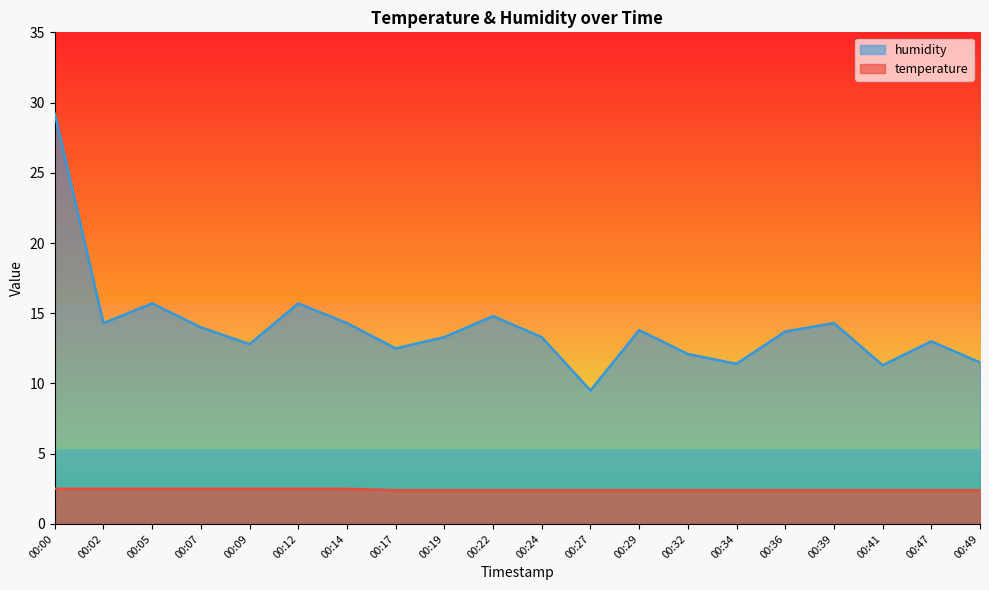

True or false: temperature has a value of 1.0 at 00:19.

False